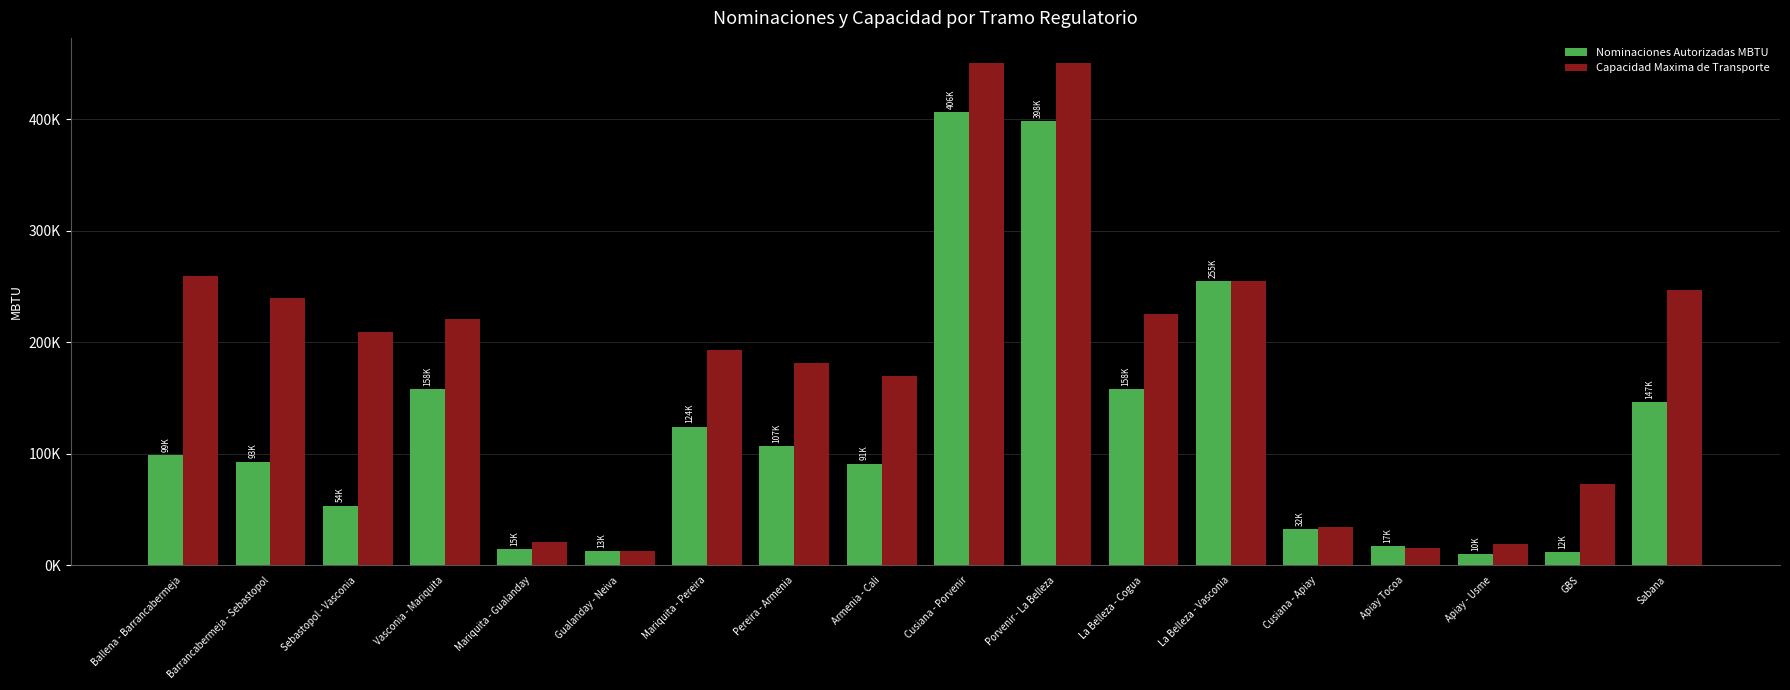

Does the chart contain stacked bars?

No